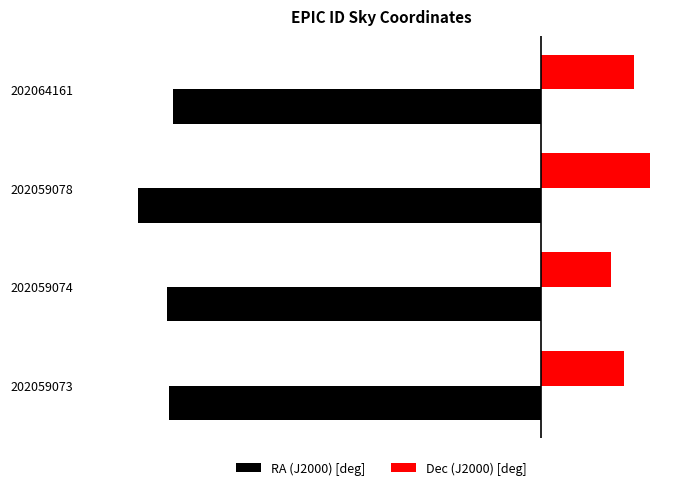

What are all the series names shown in the legend?

RA (J2000) [deg], Dec (J2000) [deg]